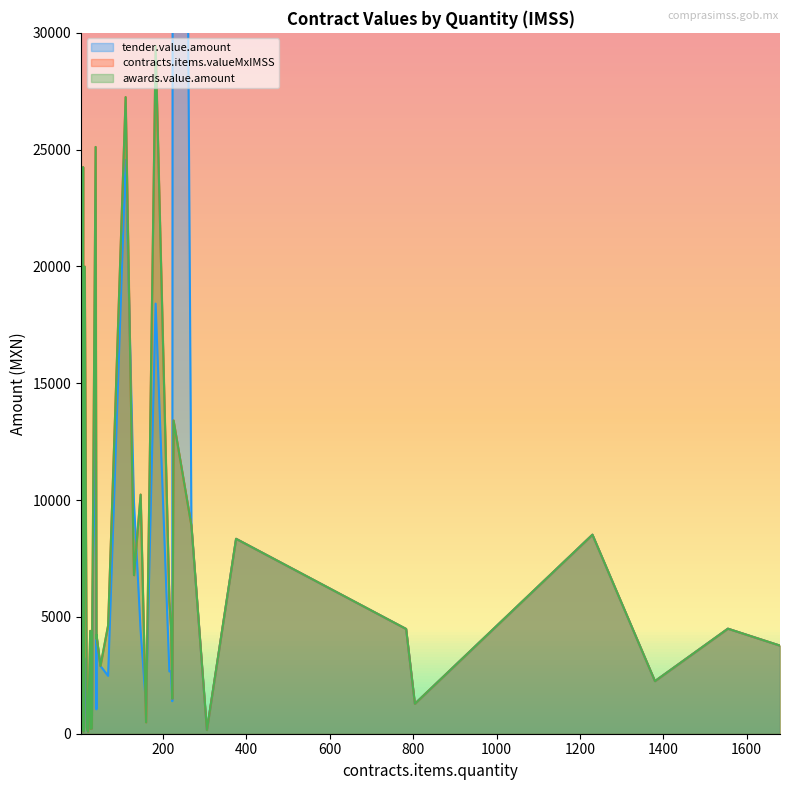

The value of tender.value.amount at 68 is 2476.6. True or false?

True